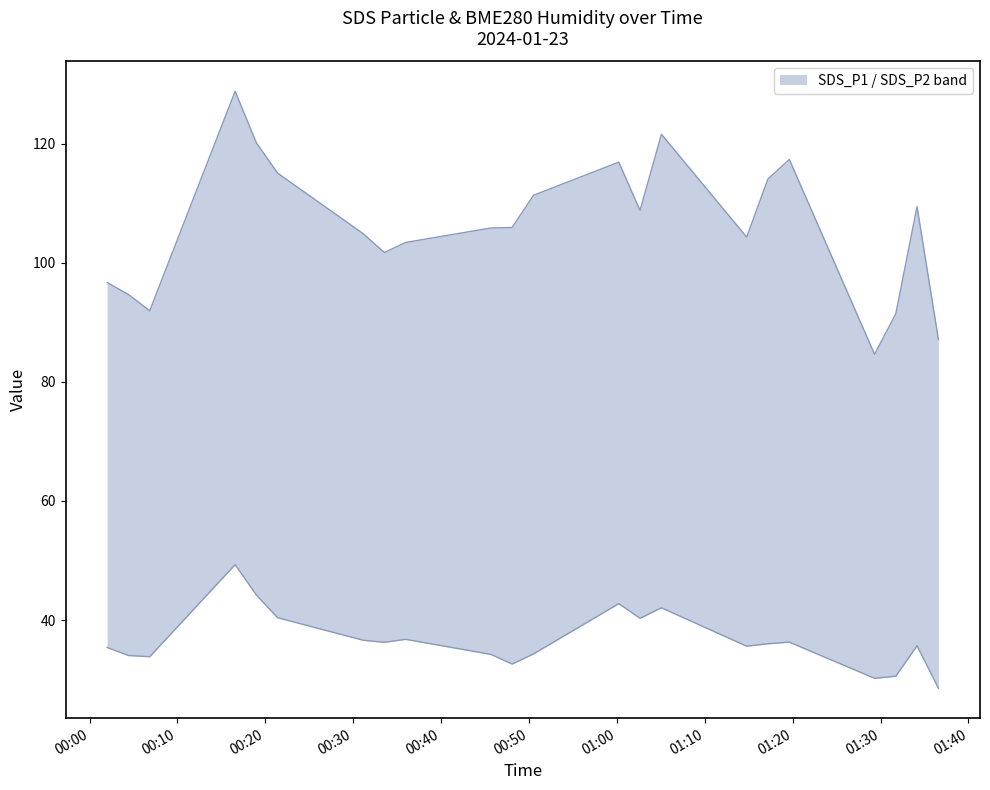

Is it true that SDS_P1 equals 35.8 at 7?

False